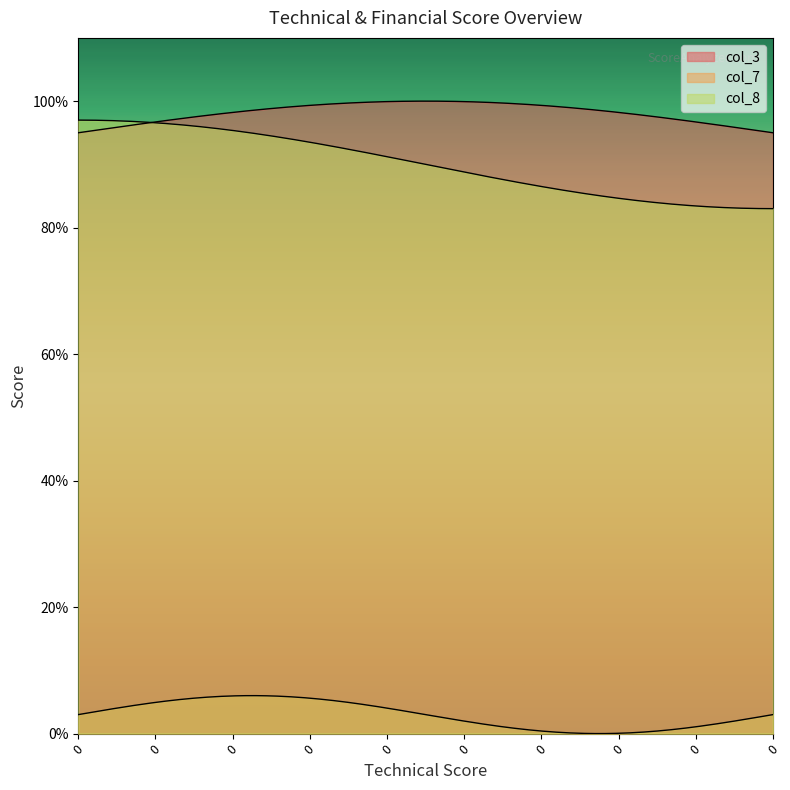

At how many categories does at least one series exceed 87?

10